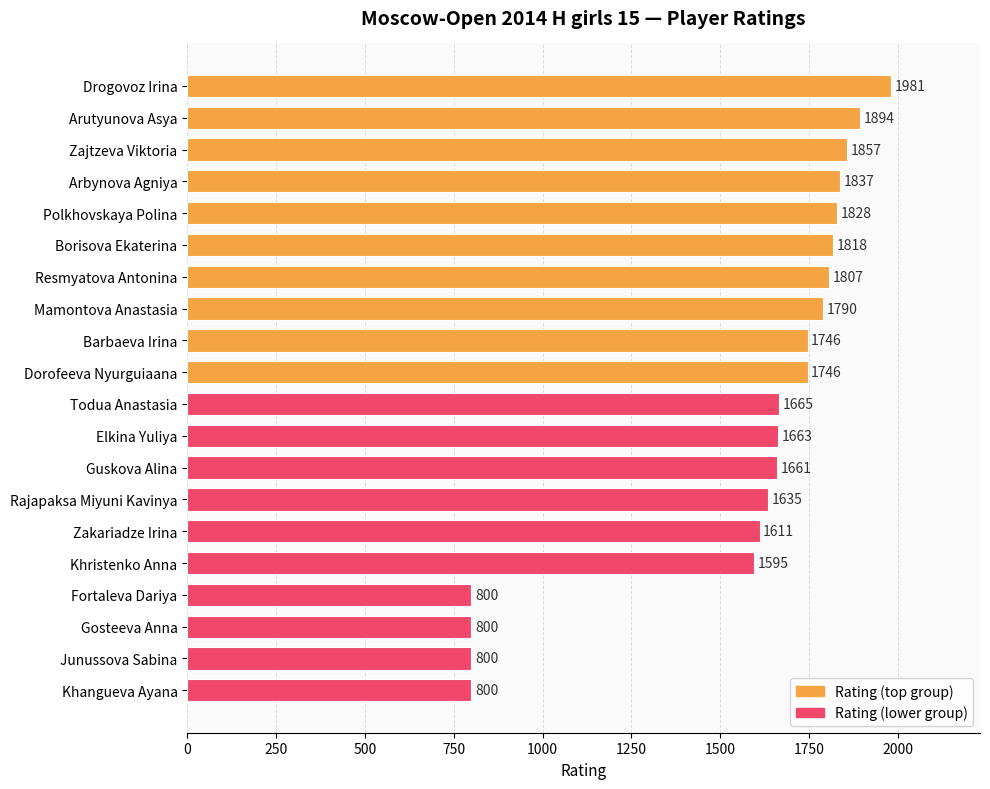

What is the difference between the second highest and minimum values?

1094